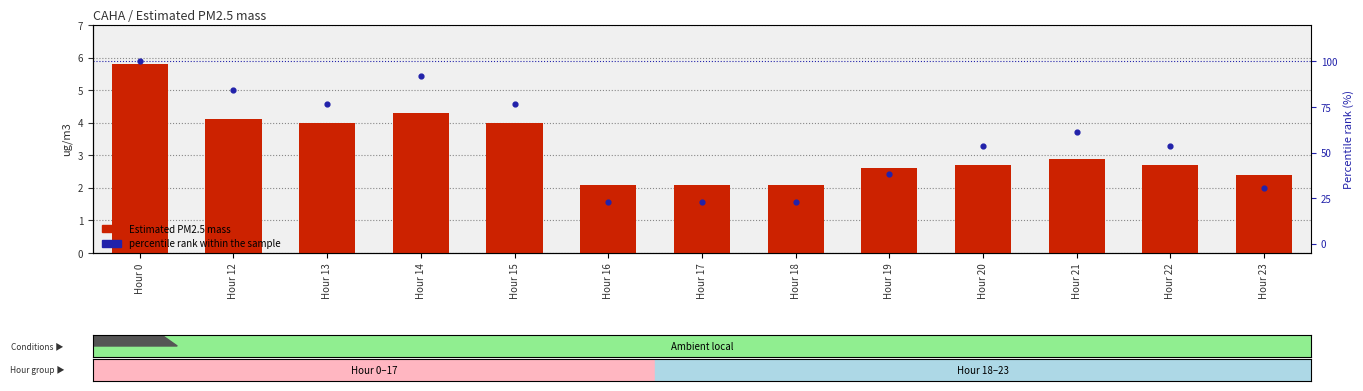

What are all the series names shown in the legend?

Estimated PM2.5 mass, percentile rank within the sample